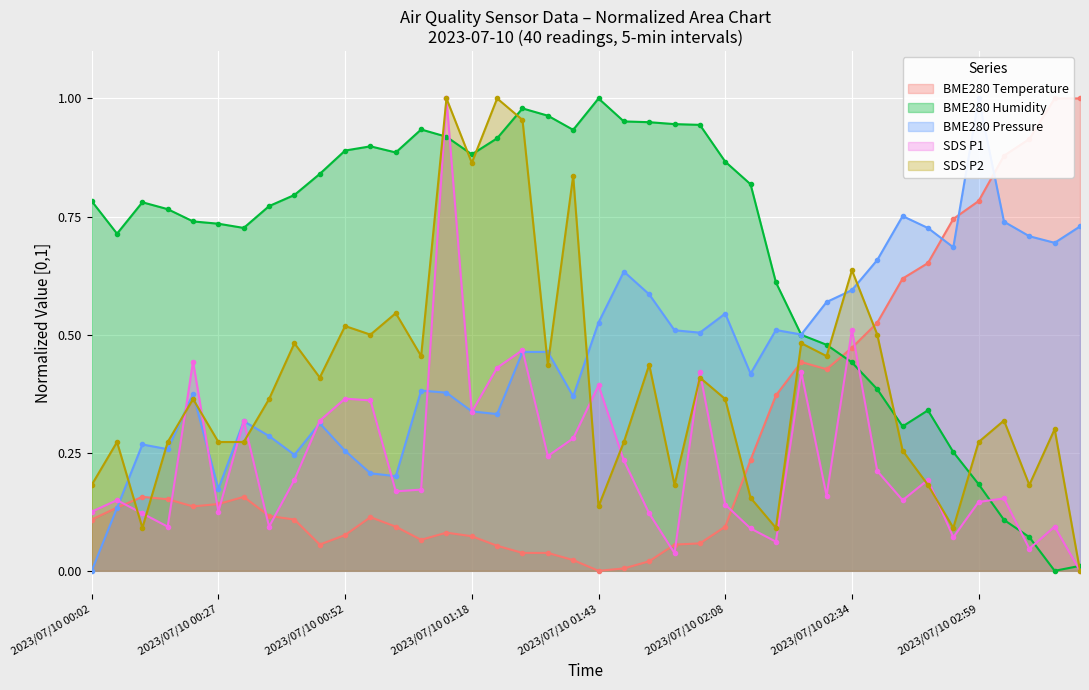

At which label is SDS_P2 closest to 0?

39